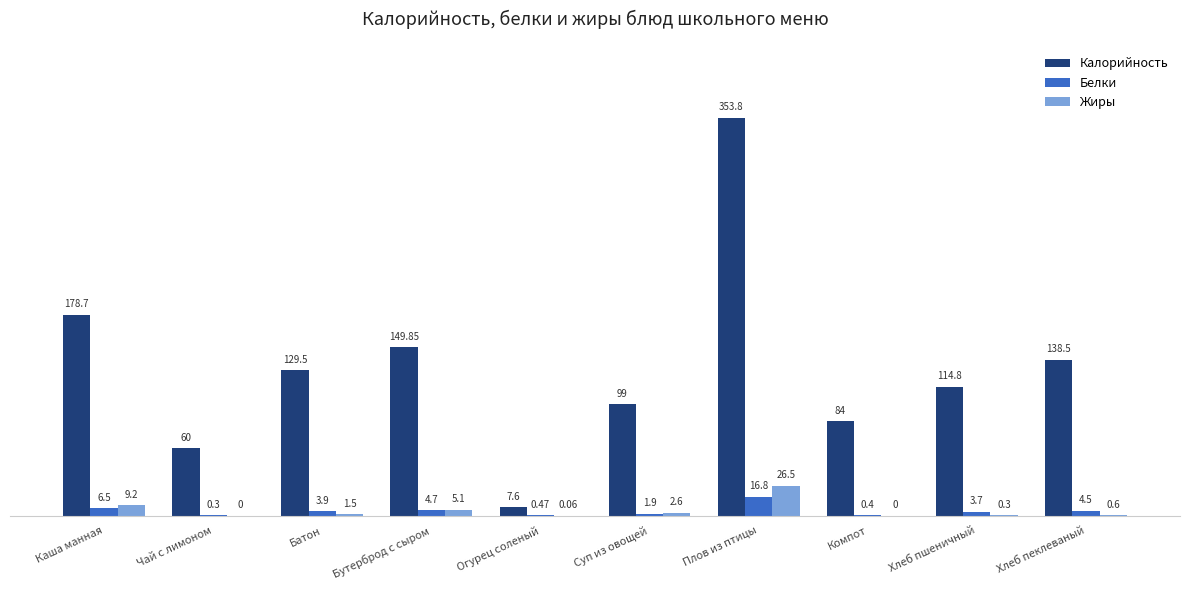

What is the sum of the Калорийность values at Каша манная and Батон?

308.2